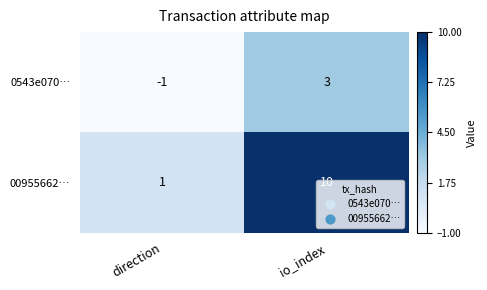

At io_index, list the series in order from smallest to largest.

0543e070…, 00955662…